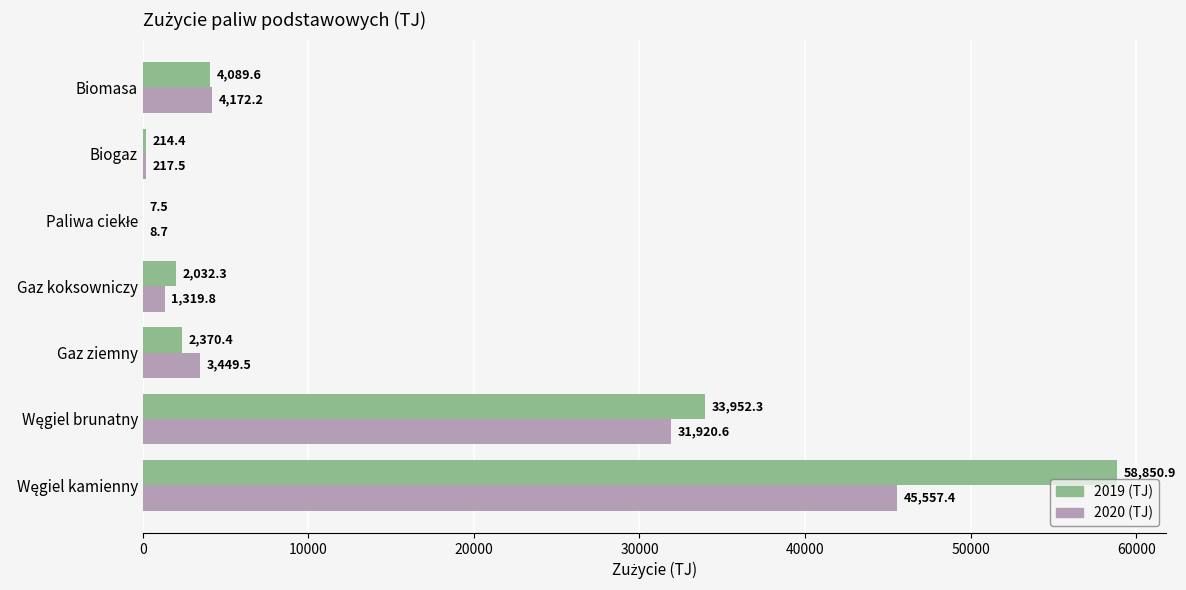

What is the maximum value for 2019 (TJ)?

58850.9